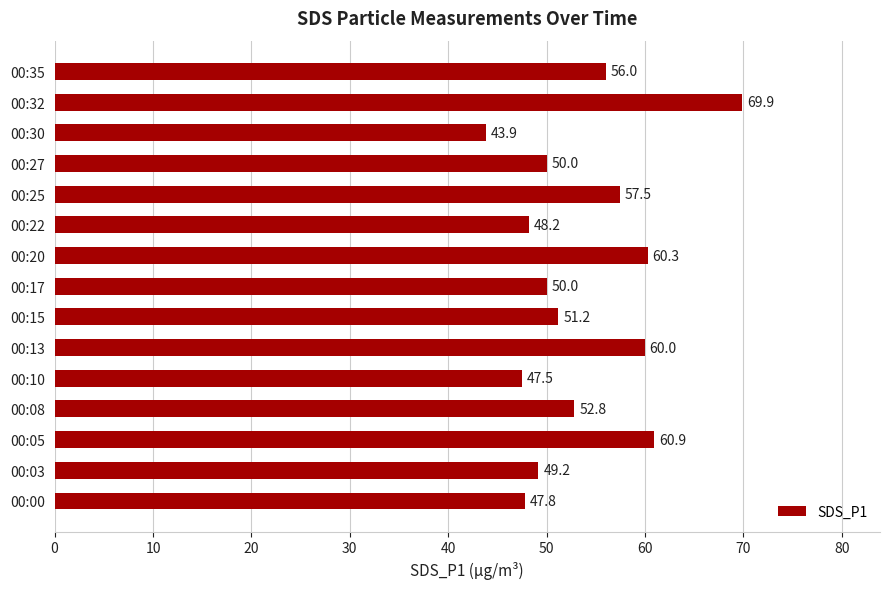

True or false: the data shows 47.8 at 00:00.

True